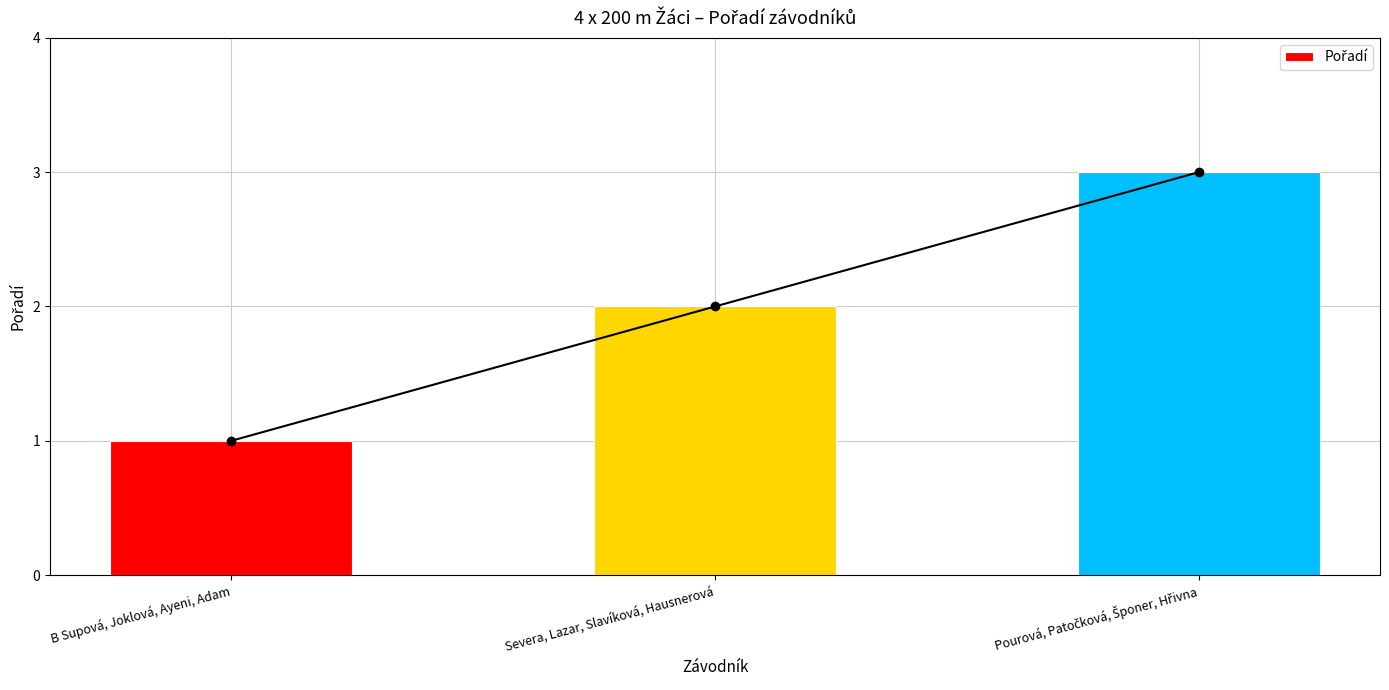

How many values are below 2?

1